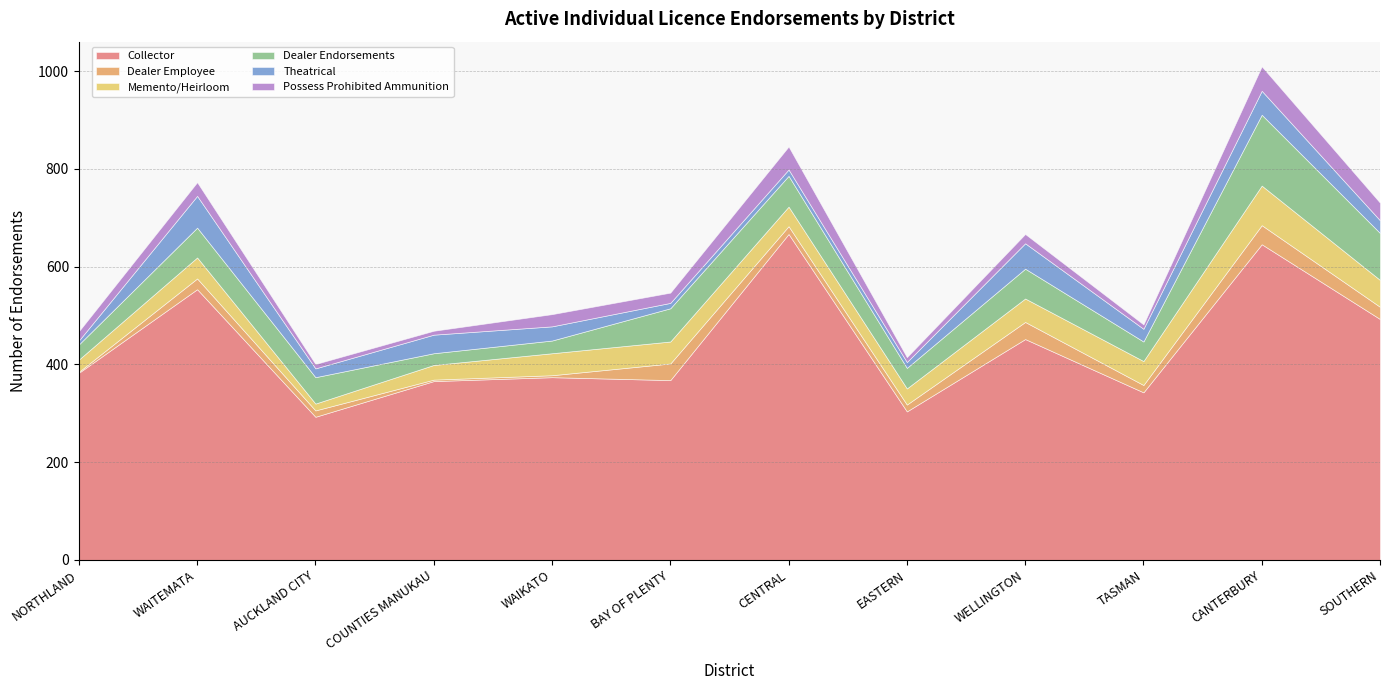

True or false: Theatrical and Dealer Endorsements cross at least once.

True